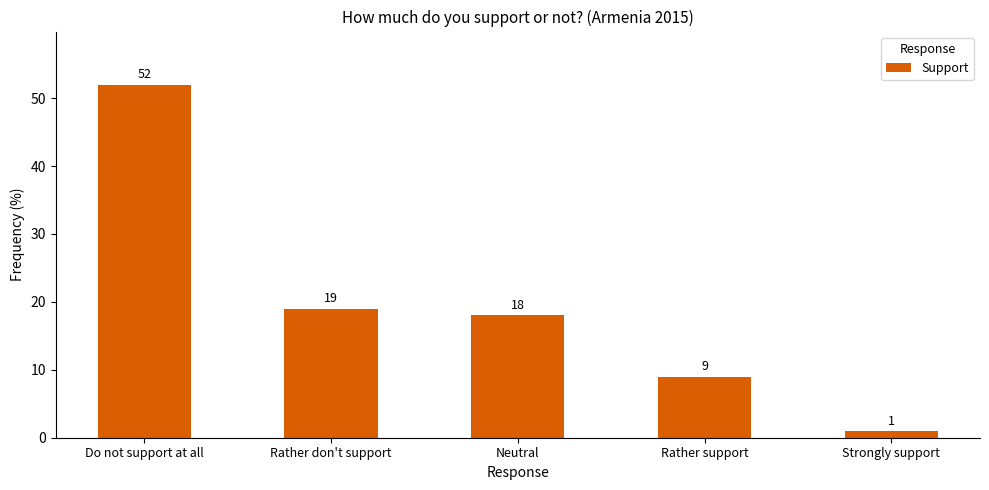

Rank the categories by value from highest to lowest.

Do not support at all, Rather don't support, Neutral, Rather support, Strongly support